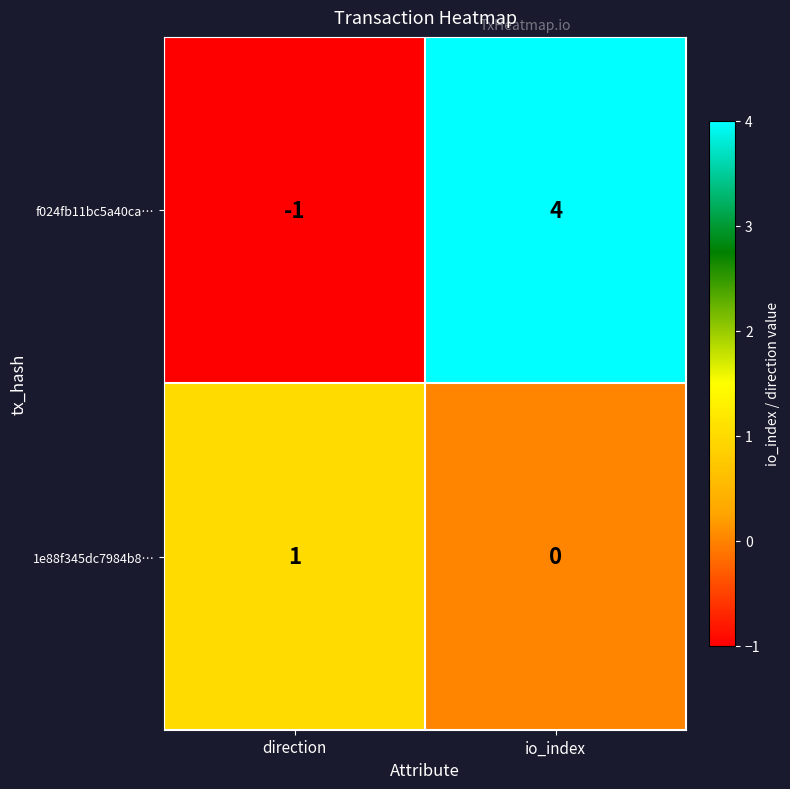

The f024fb11bc5a40ca… series shows 0 at direction. True or false?

False